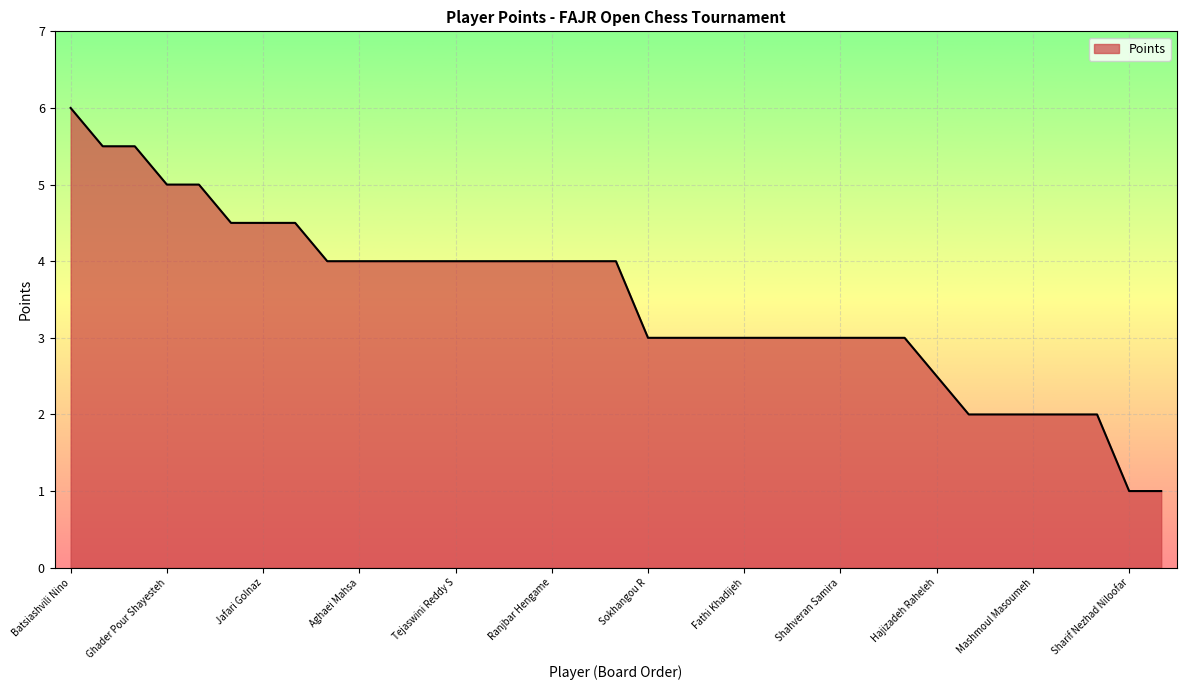

What is the difference between the maximum and minimum values?

5.0